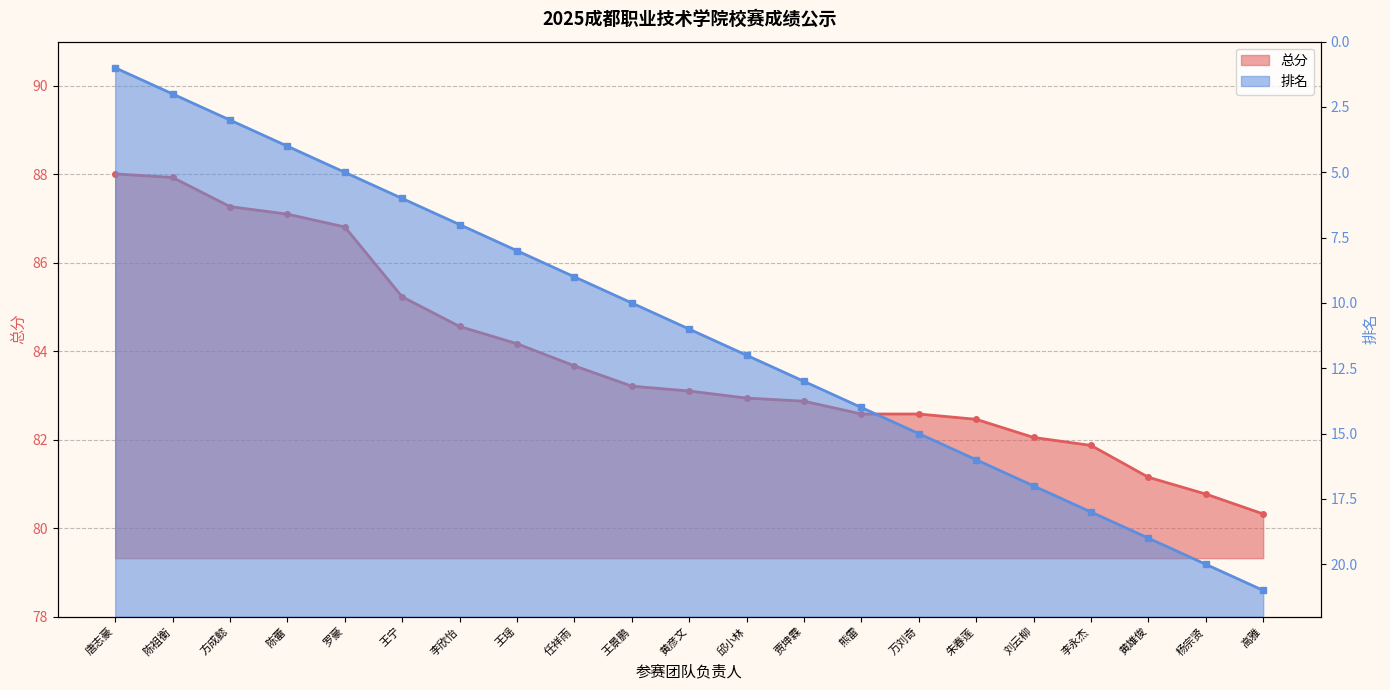

How many distinct data groups are displayed?

2